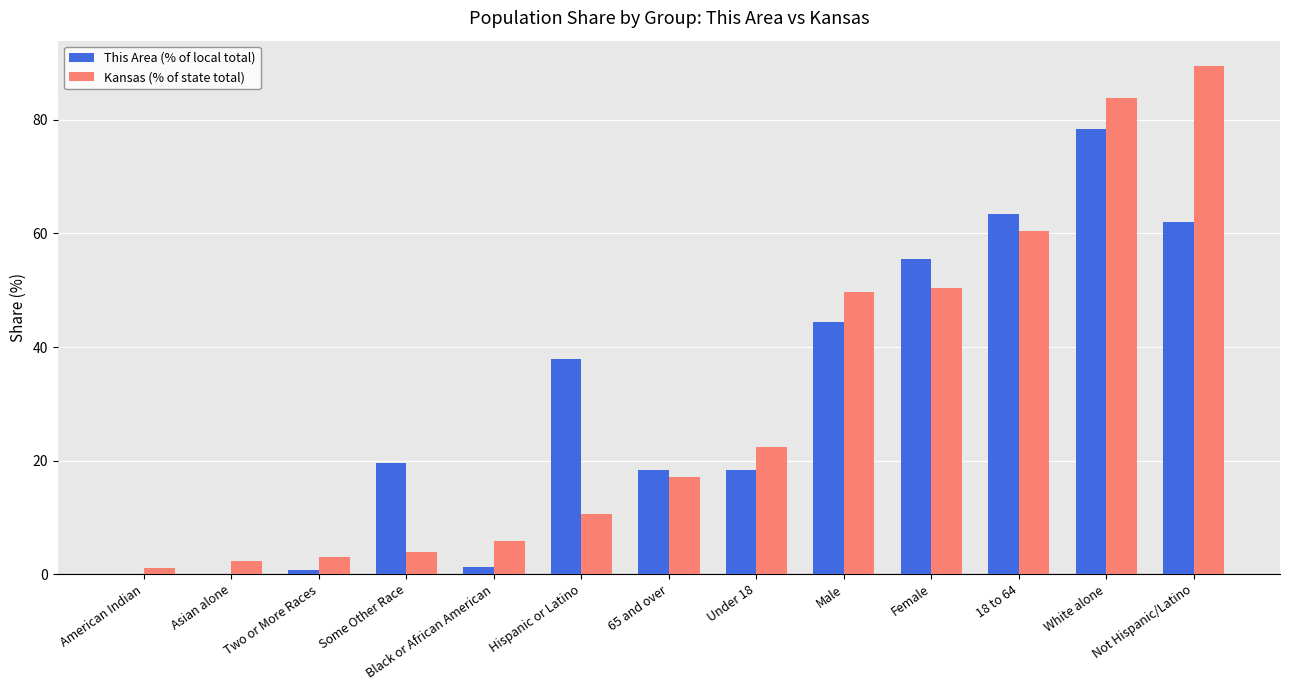

Which label corresponds to the largest value in the chart?

Not Hispanic/Latino